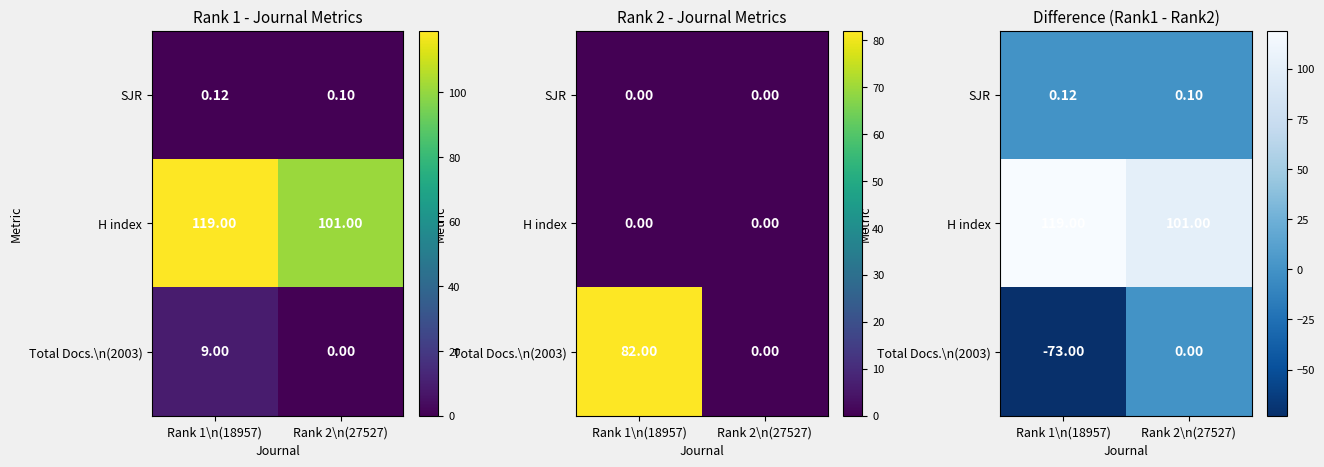

Which category has the highest value in the Total Docs.\n(2003) series?

Rank 2\n(27527)